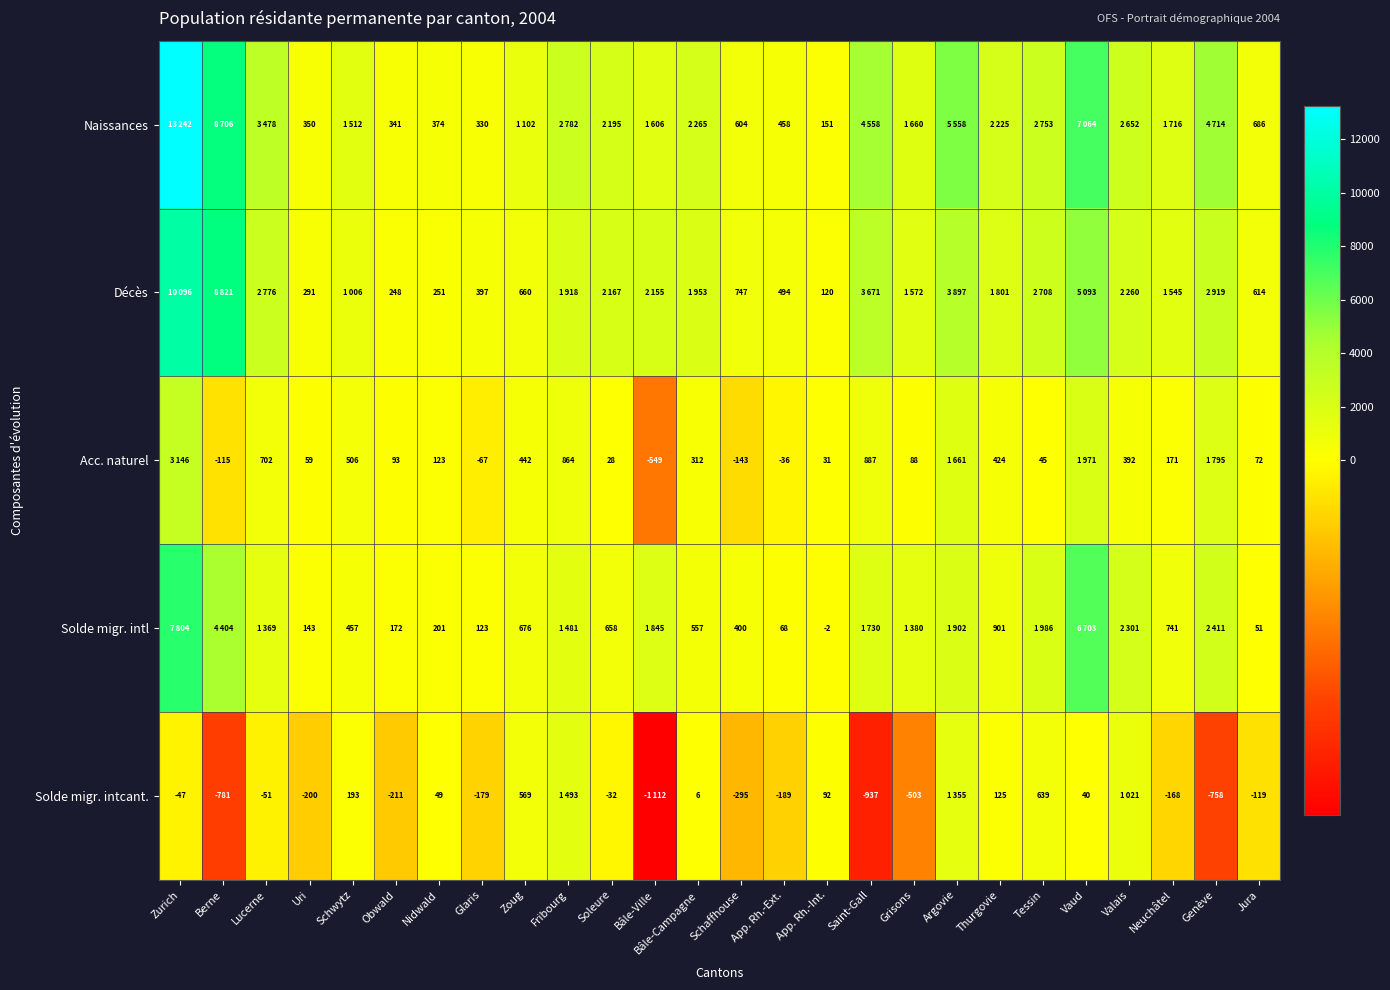

Is the value of Solde migr. intl at Uri greater than the value of Solde migr. intcant. at Bâle-Campagne?

Yes